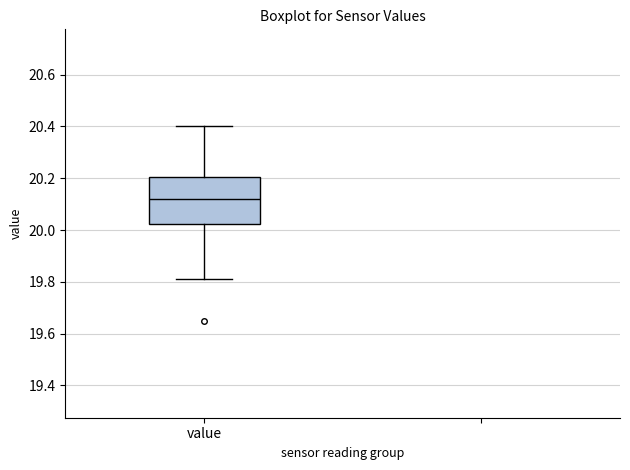

Transcribe this box plot: give where the median line is, the range the box spans, and where the two whiskers end, as read against the y-axis. The values are not printed on the chart, so give them approximately, as read against the axis.

median 20.12, box 20.02 to 20.20, whiskers 19.82 to 20.40